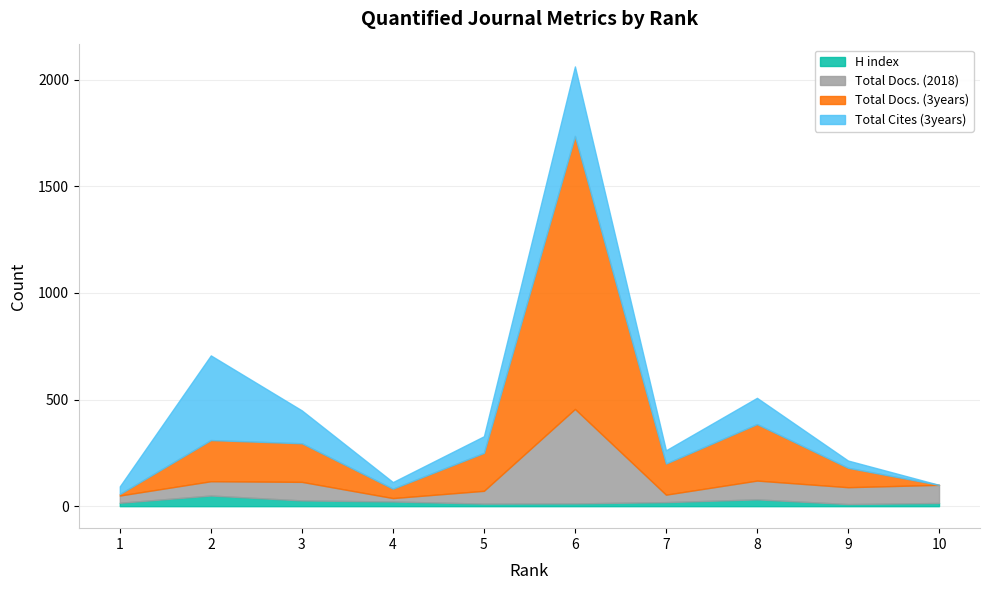

The value of Total Cites (3years) at 7 is 62. True or false?

True